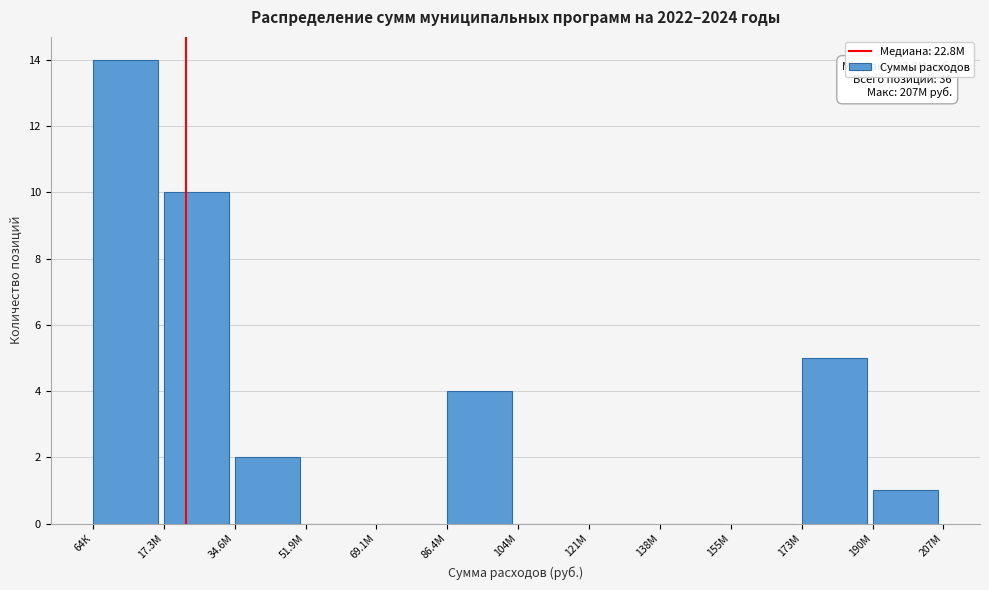

Reading left to right, what are all the values shown in this chart?

64К=14	17.3М=10	34.6М=2	51.9М=0	69.1М=0	86.4М=4	104М=0	121М=0	138М=0	155М=0	173М=5	190М=1